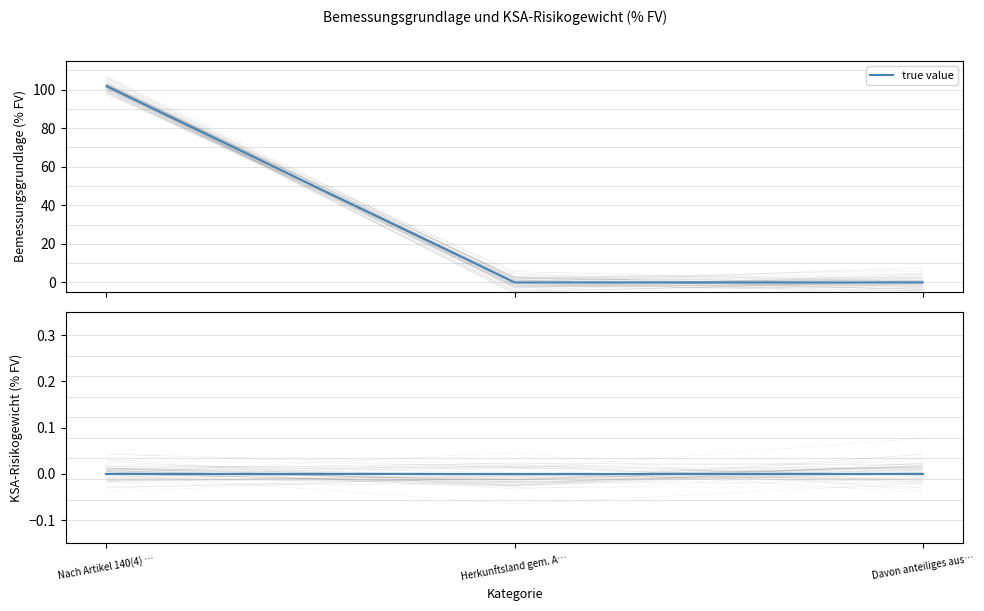

What is the label of the 2nd point from the right?

Herkunftsland gem. A…